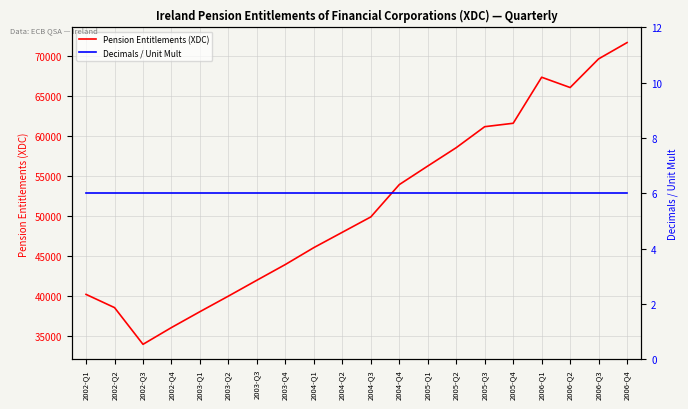

Which series has the largest range (max minus min)?

Pension Entitlements (XDC)